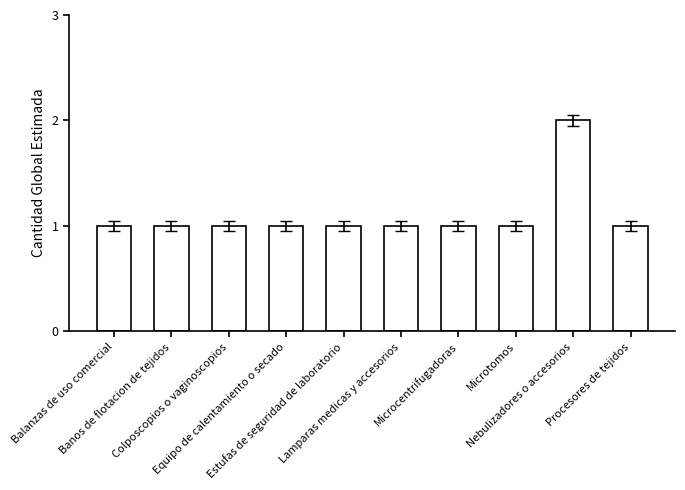

Reading right to left, what are all the values shown in this chart?

Procesores de tejidos=1	Nebulizadores o accesorios=2	Microtomos=1	Microcentrifugadoras=1	Lamparas medicas y accesorios=1	Estufas de seguridad de laboratorio=1	Equipo de calentamiento o secado=1	Colposcopios o vaginoscopios=1	Banos de flotacion de tejidos=1	Balanzas de uso comercial=1